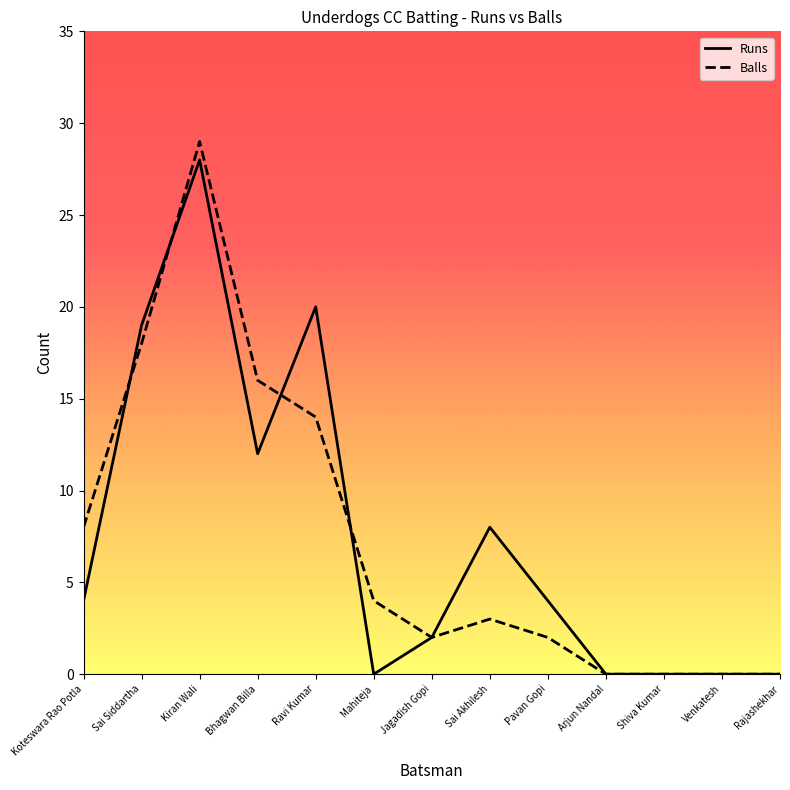

What is the average value of the Balls series?

7